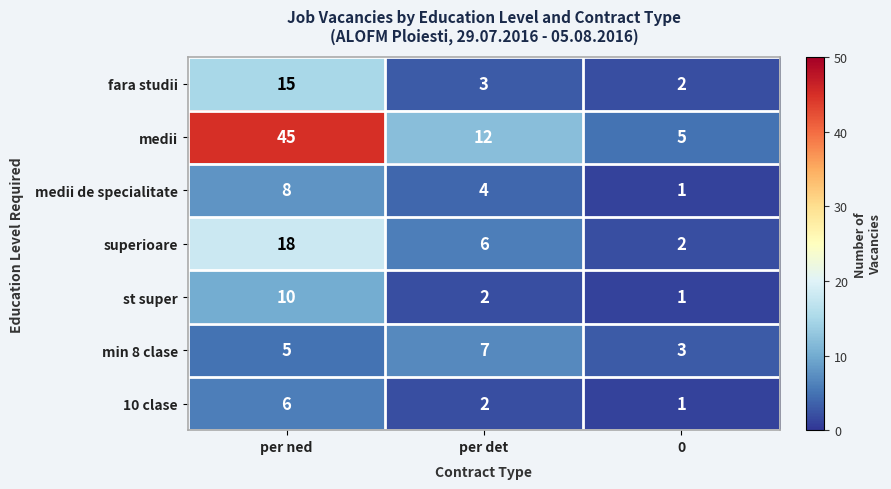

What is the total value across all series at per ned?

107